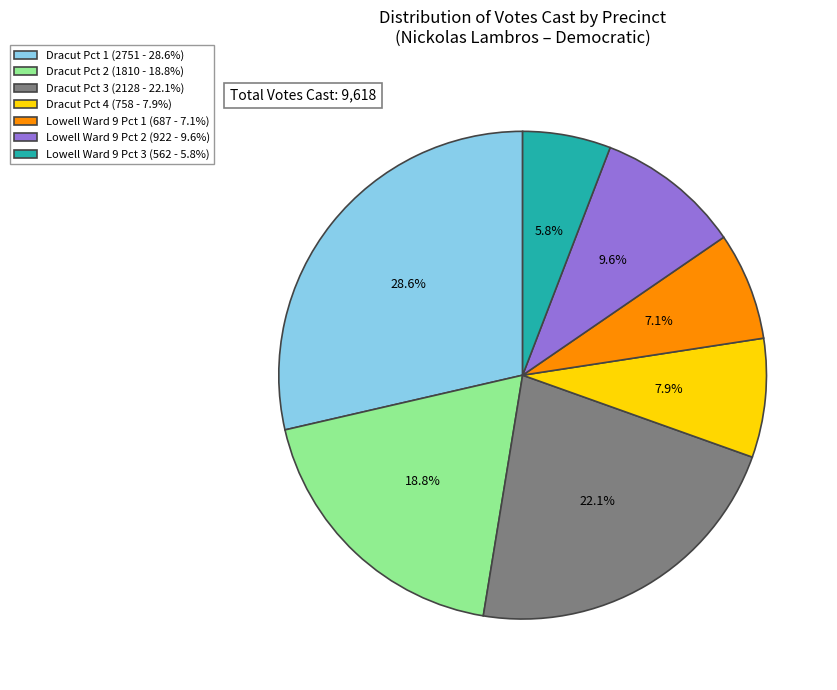

Which slice is the largest?

Dracut Pct 1